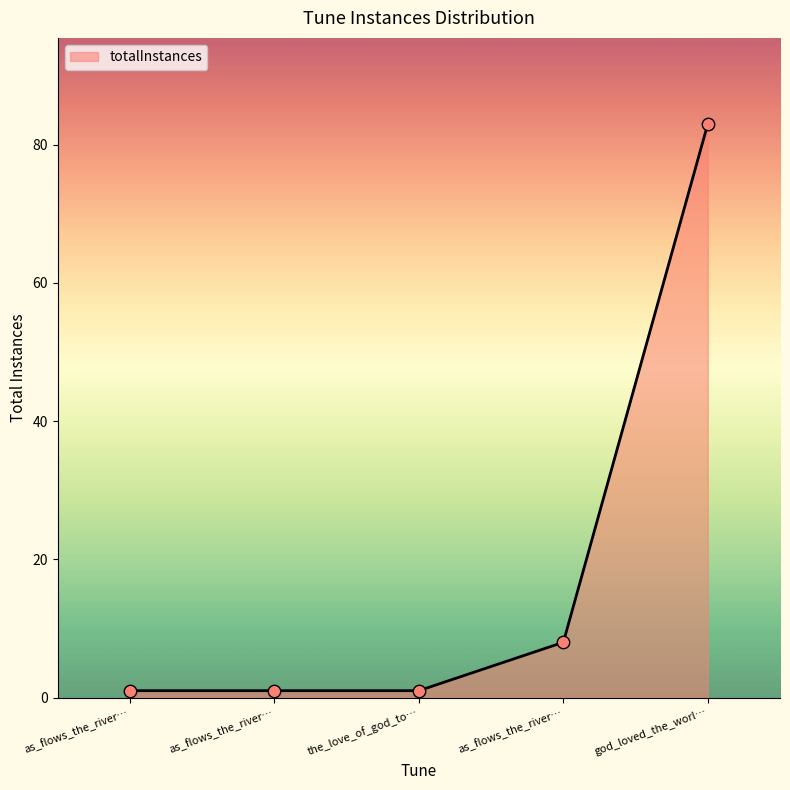

Approximately how many times larger is the value at as_flows_the_river_calm_and_deep_herbert compared to the_love_of_god_to_me_may?

1.0